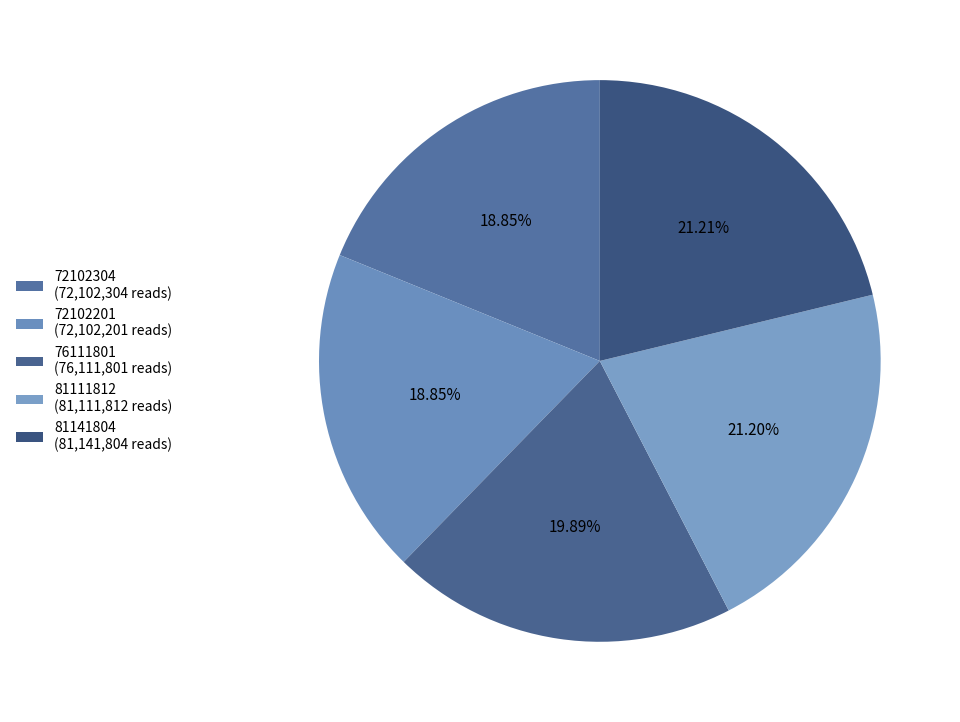

What is the largest slice in the pie chart?

81141804